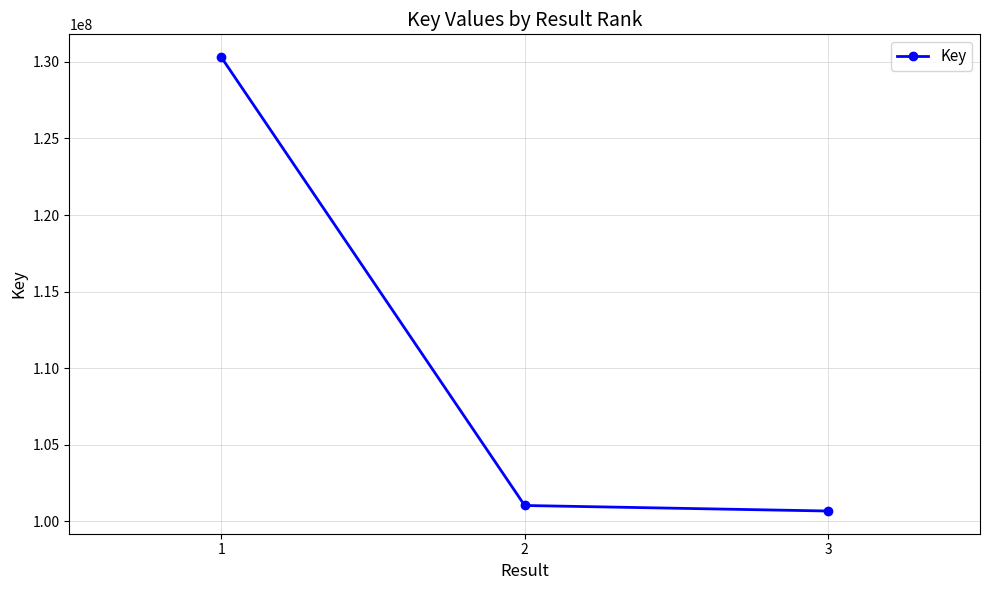

Where is the data nearest to the value 115492266?

2